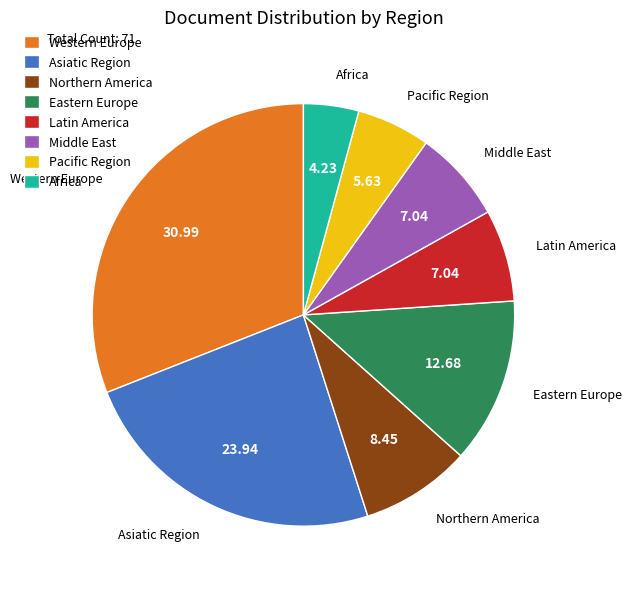

Is there a majority slice in this chart?

No